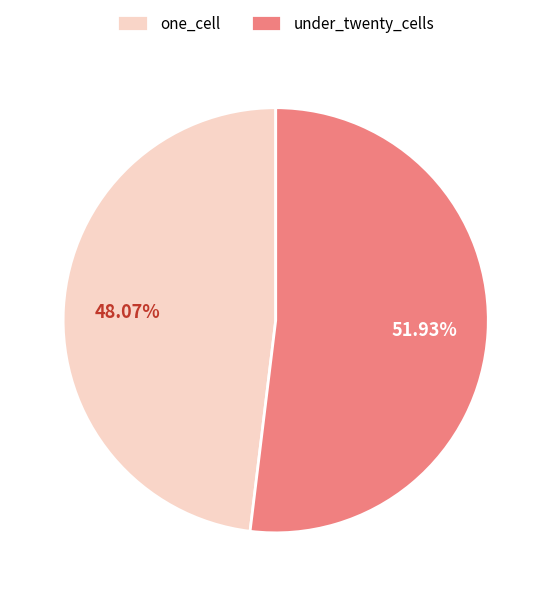

Do under_twenty_cells and one_cell together represent more than half of the pie?

Yes